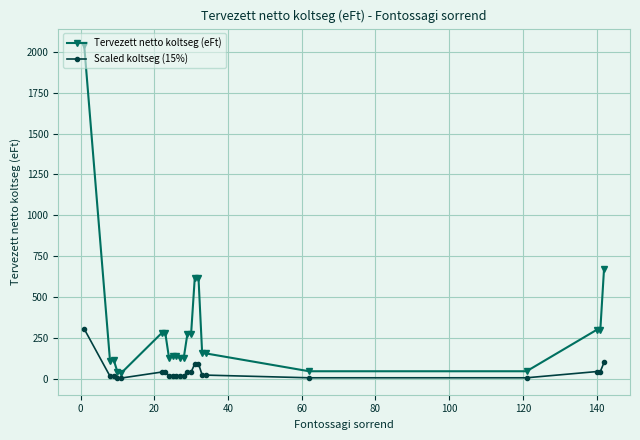

Which series has the largest total across all categories?

Tervezett netto koltseg (eFt)